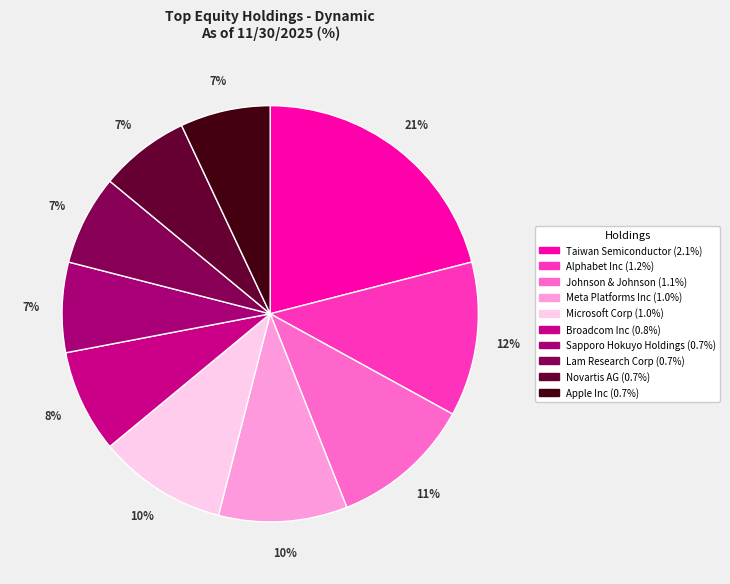

What is the change in value from Johnson & Johnson to Apple Inc?

-0.4